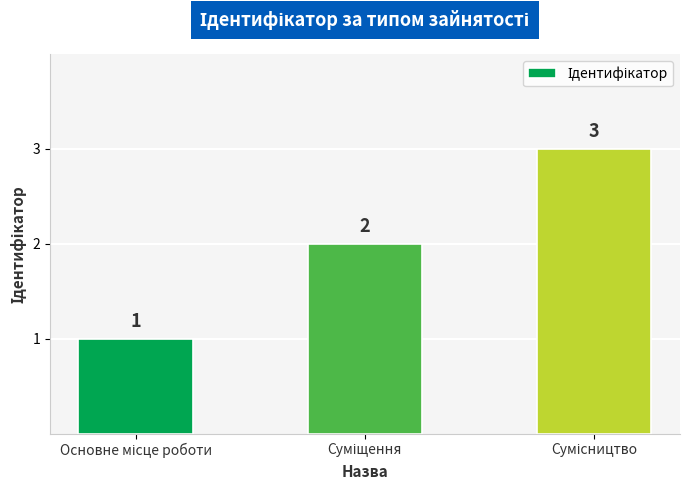

What is the average value?

2